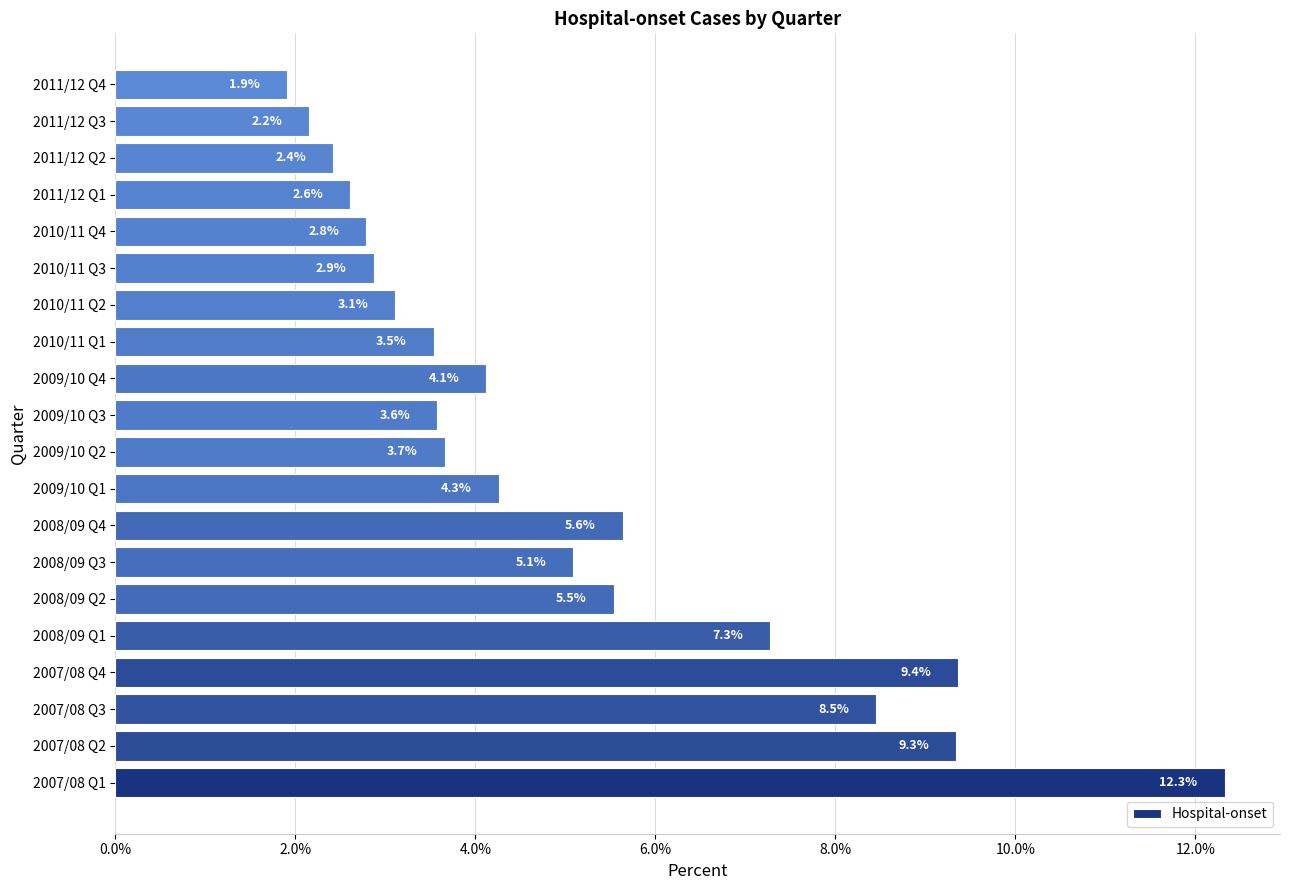

Rank the categories by value from lowest to highest.

2011/12 Q4, 2011/12 Q3, 2011/12 Q2, 2011/12 Q1, 2010/11 Q4, 2010/11 Q3, 2010/11 Q2, 2010/11 Q1, 2009/10 Q3, 2009/10 Q2, 2009/10 Q4, 2009/10 Q1, 2008/09 Q3, 2008/09 Q2, 2008/09 Q4, 2008/09 Q1, 2007/08 Q3, 2007/08 Q2, 2007/08 Q4, 2007/08 Q1